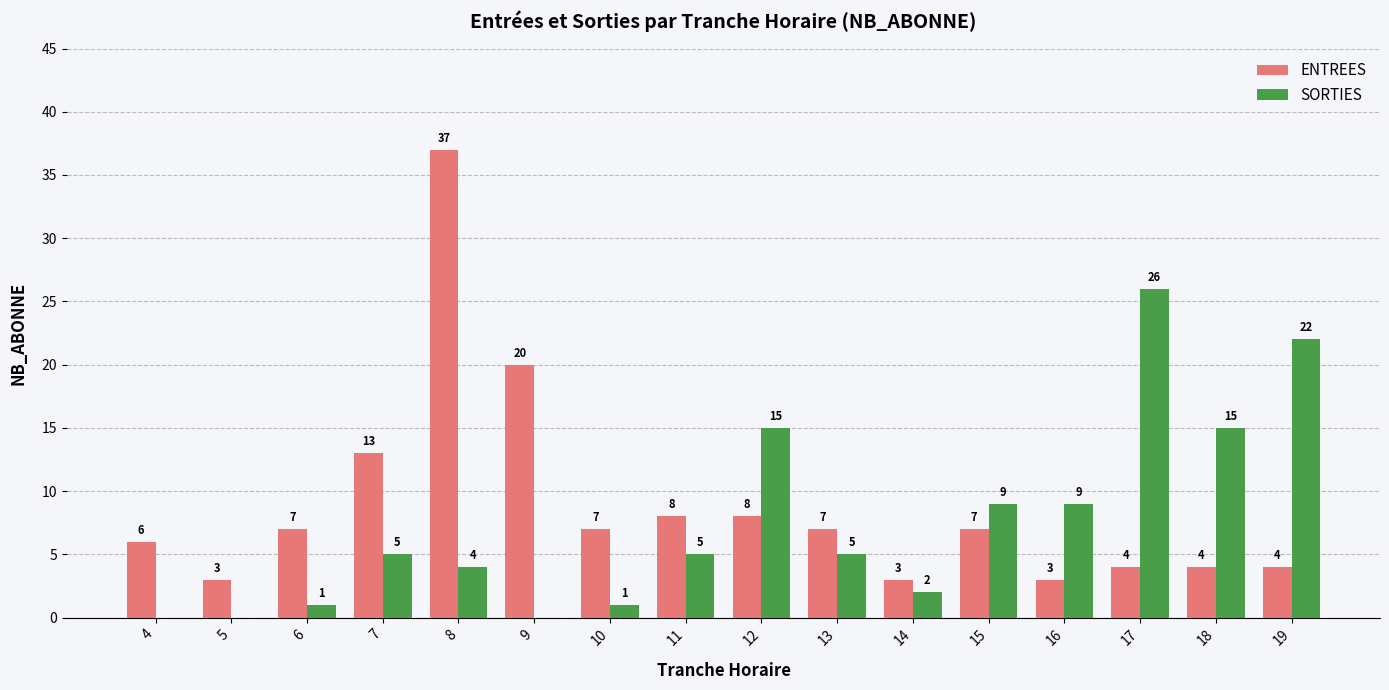

What is the approximate value of ENTREES at 12?

8